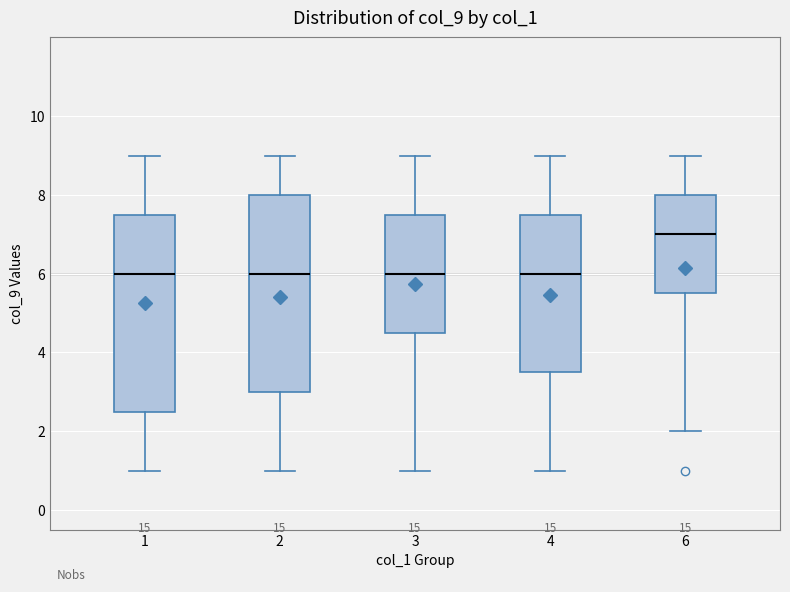

Where is the upper edge of the box at x = 3 on the y-axis? The values are not printed on the chart, so give them approximately, as read against the axis.

7.6